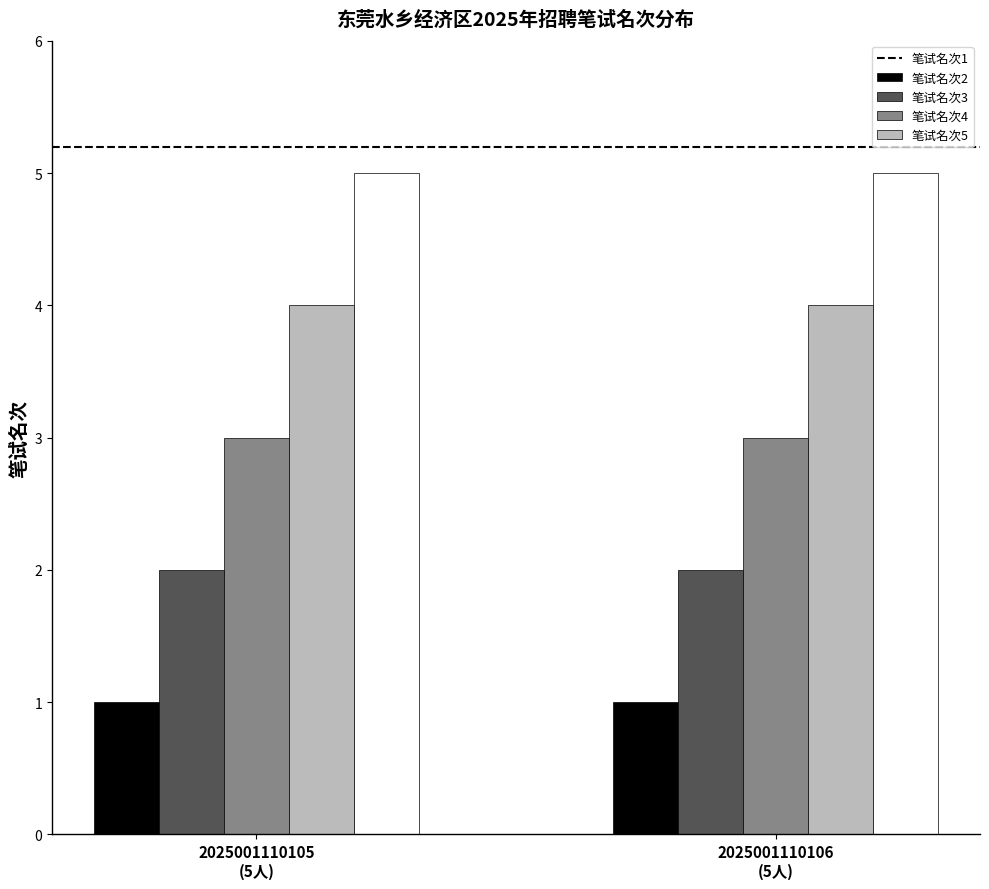

What position from the right is 2025001110106
(5人)?

1